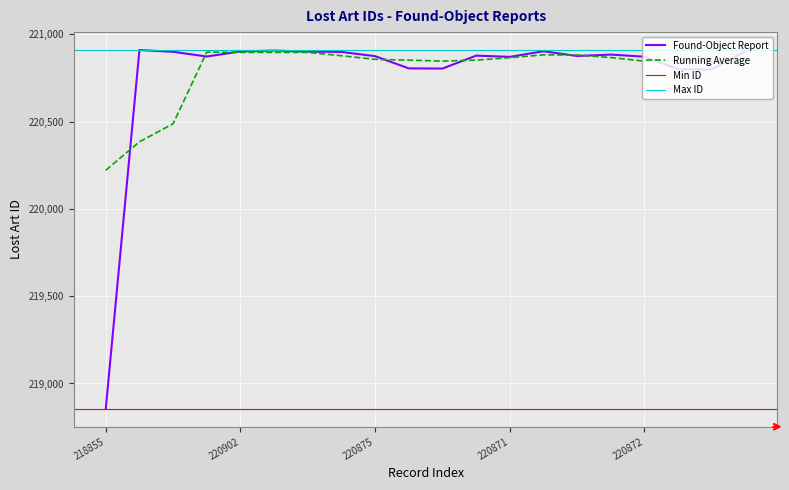

True or false: the data shows 379589 at 220900.

False